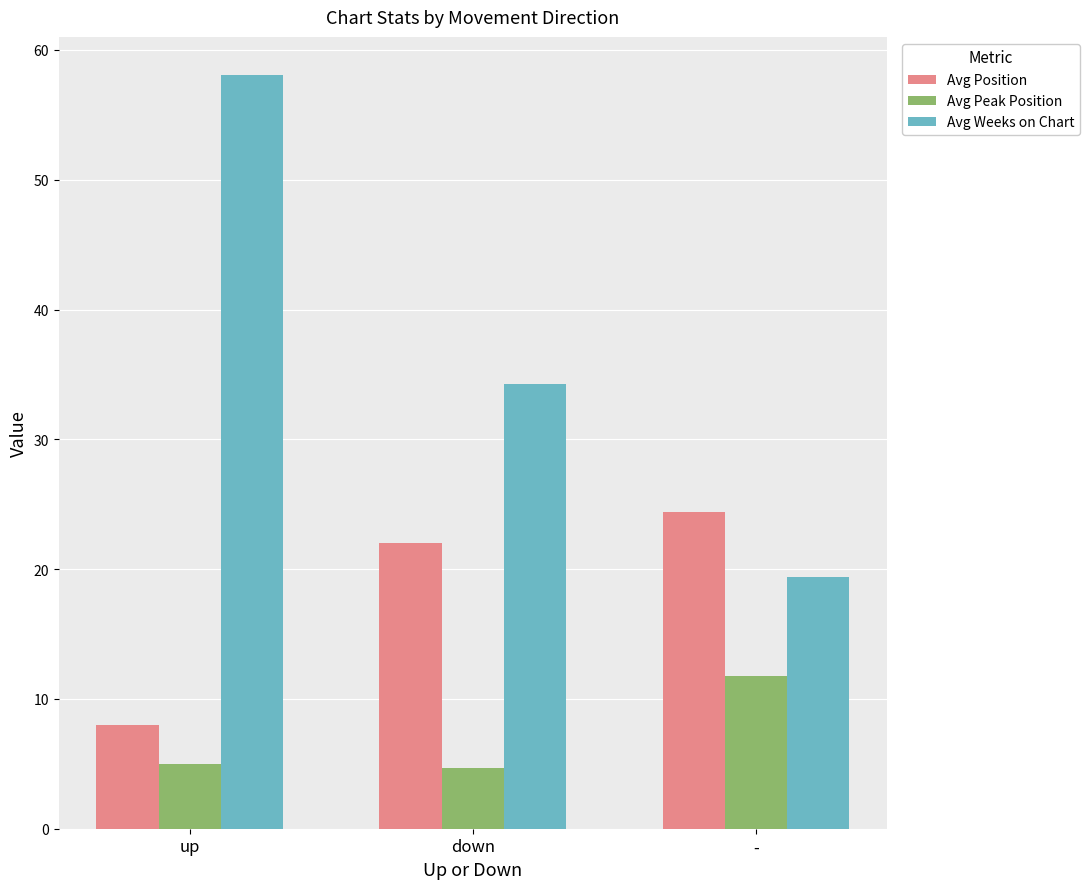

What is the maximum value for Avg Position?

24.4